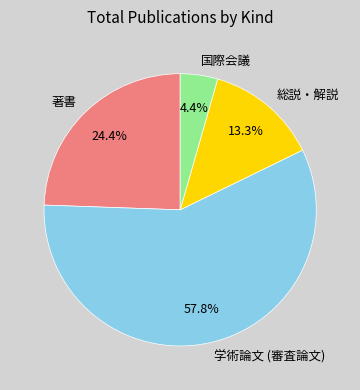

What percentage is NOT represented by 著書?

75.6%